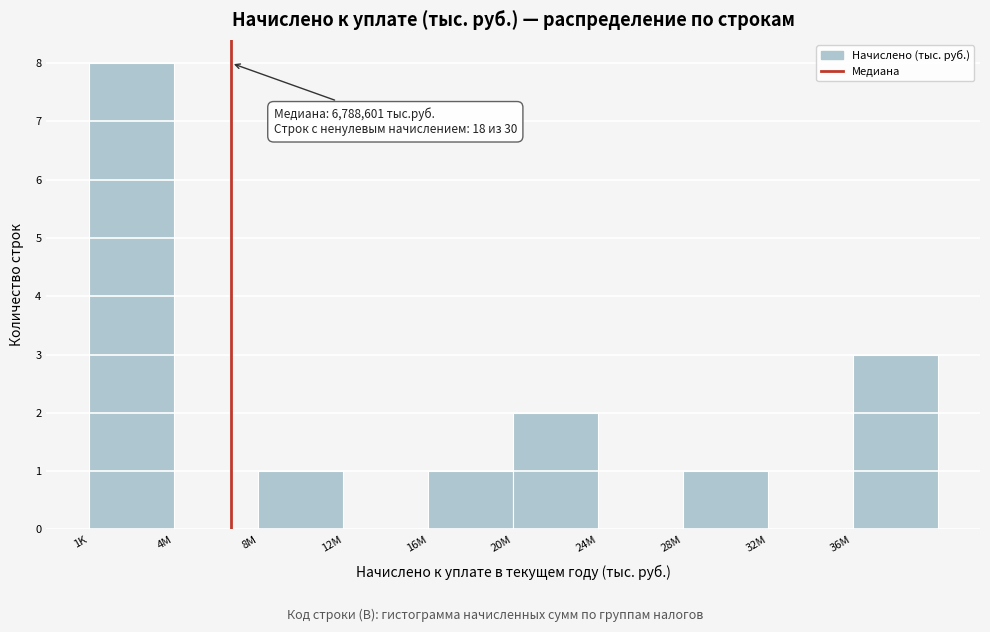

Reading left to right, what are all the values shown in this chart?

1K=8	4M=0	8M=1	12M=0	16M=1	20M=2	24M=0	28M=1	32M=0	36M=3